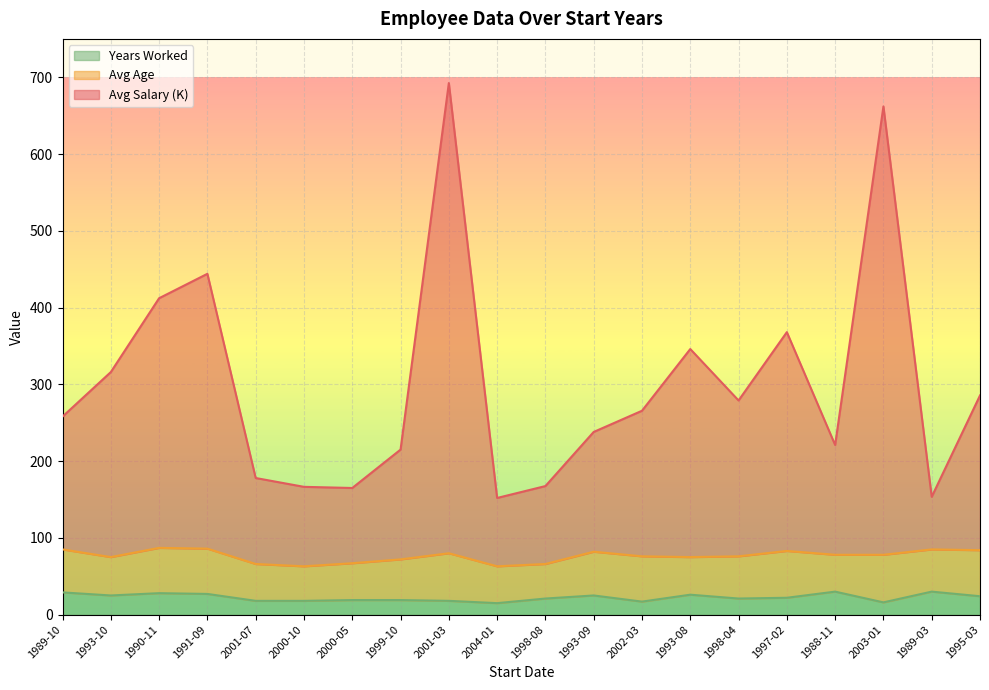

Between 1998-04 and 2003-01, which series saw the biggest shift?

Avg Salary (K)